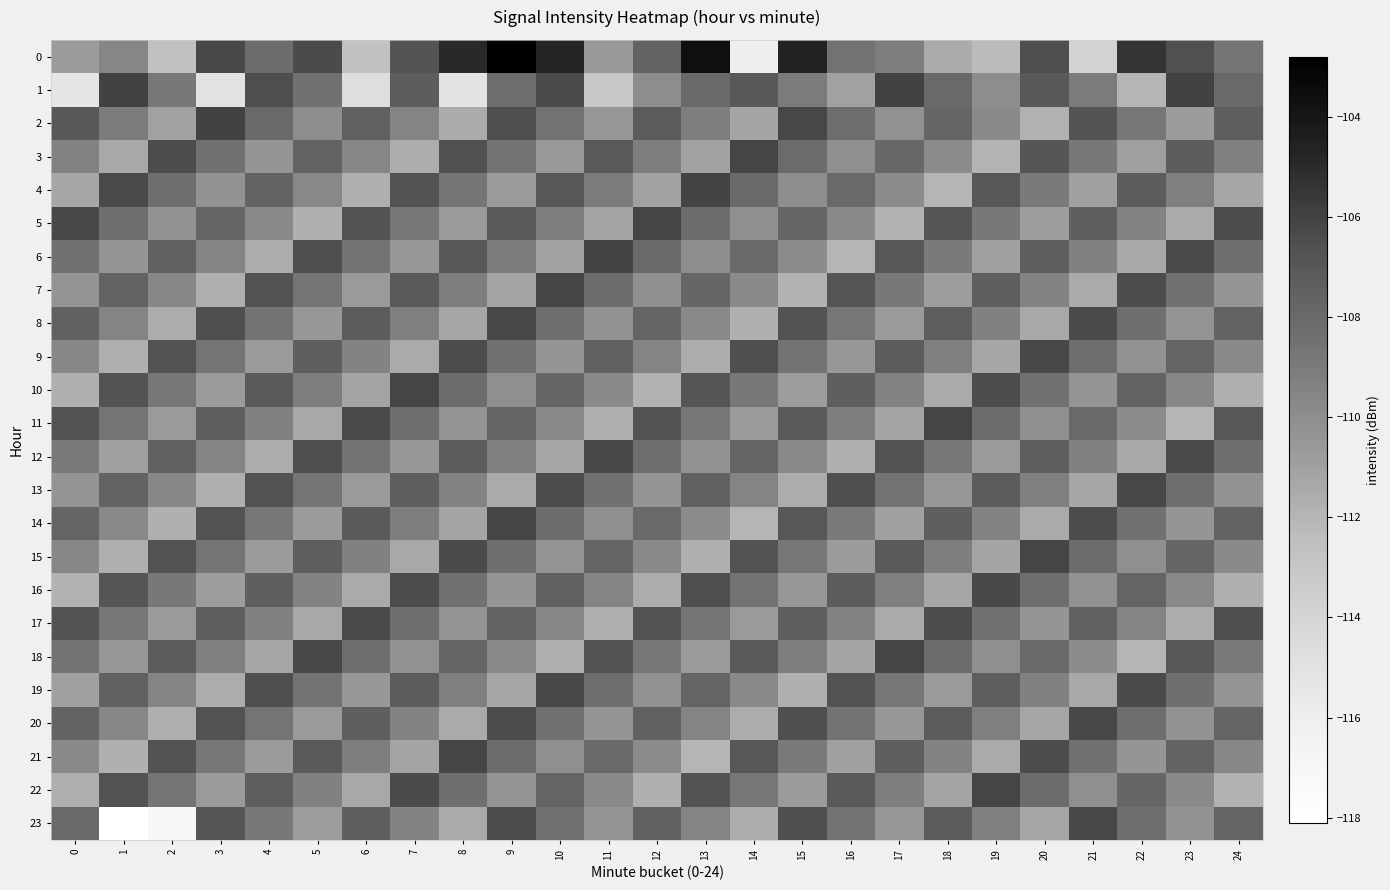

What is the smallest value displayed?

-118.1